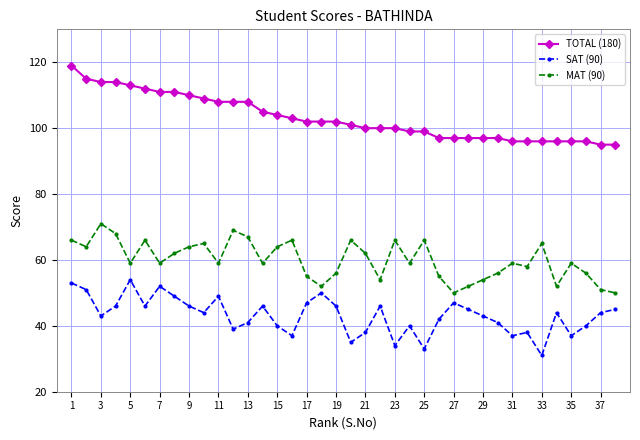

What is the difference between the second highest and minimum values in the MAT (90) series?

19